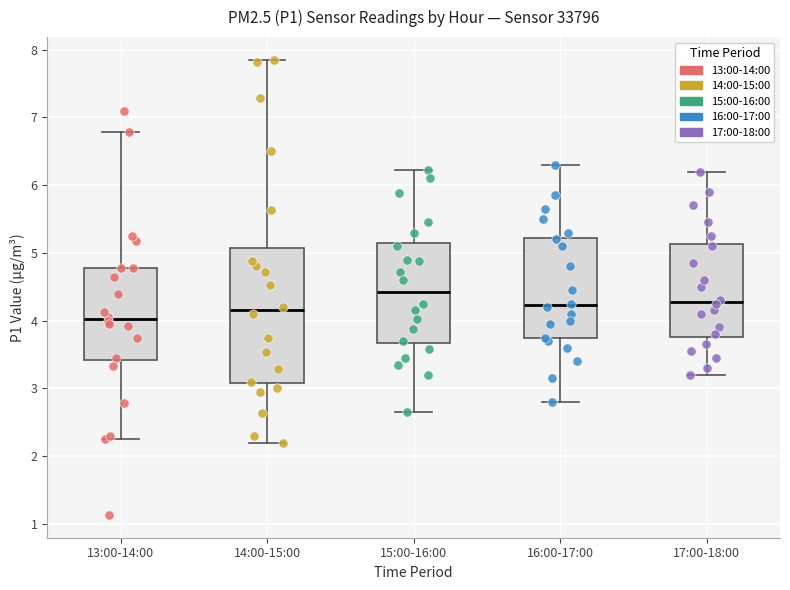

Where does the median line of the box for 15:00-16:00 sit on the y-axis? The values are not printed on the chart, so give them approximately, as read against the axis.

4.4